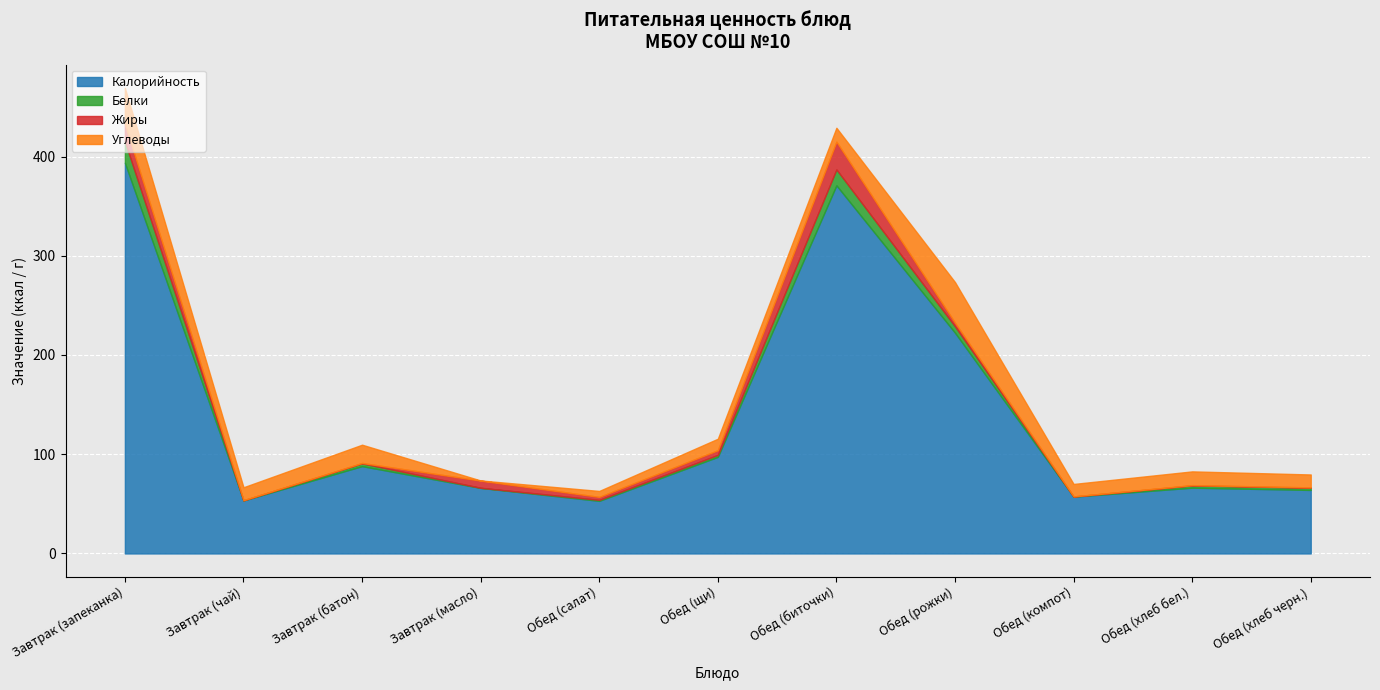

What is the difference between the highest and lowest values at Обед (салат)?

52.0